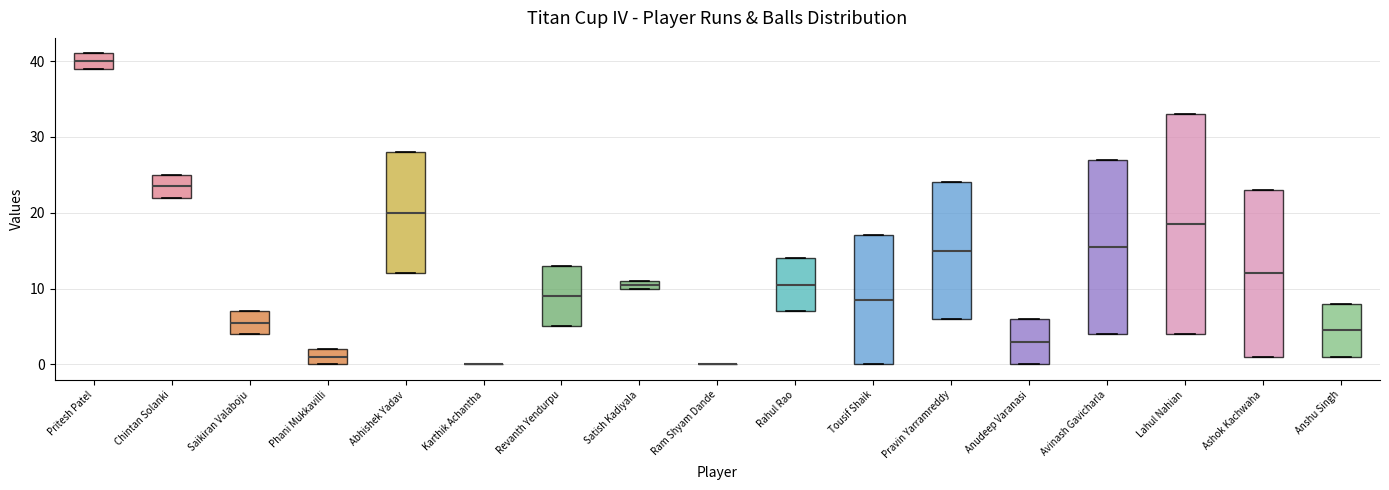

Which box is the tallest, from its lower edge to its upper edge?

Lahul Nahian